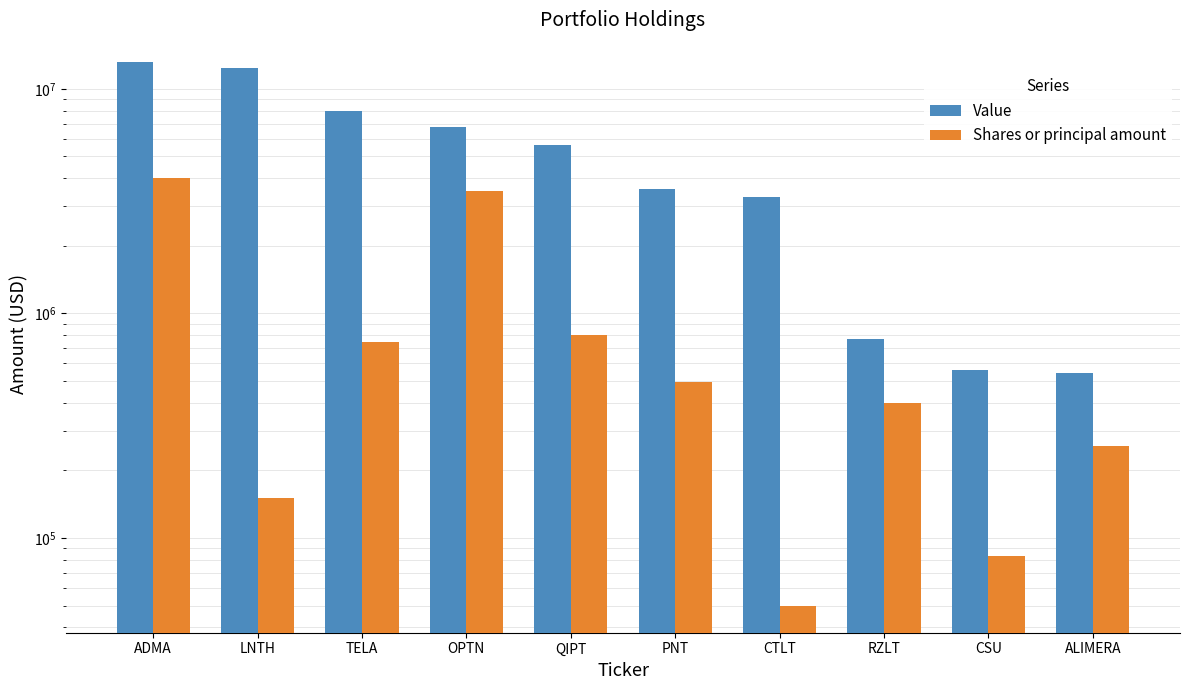

What is the sum of all Value values?

54668887